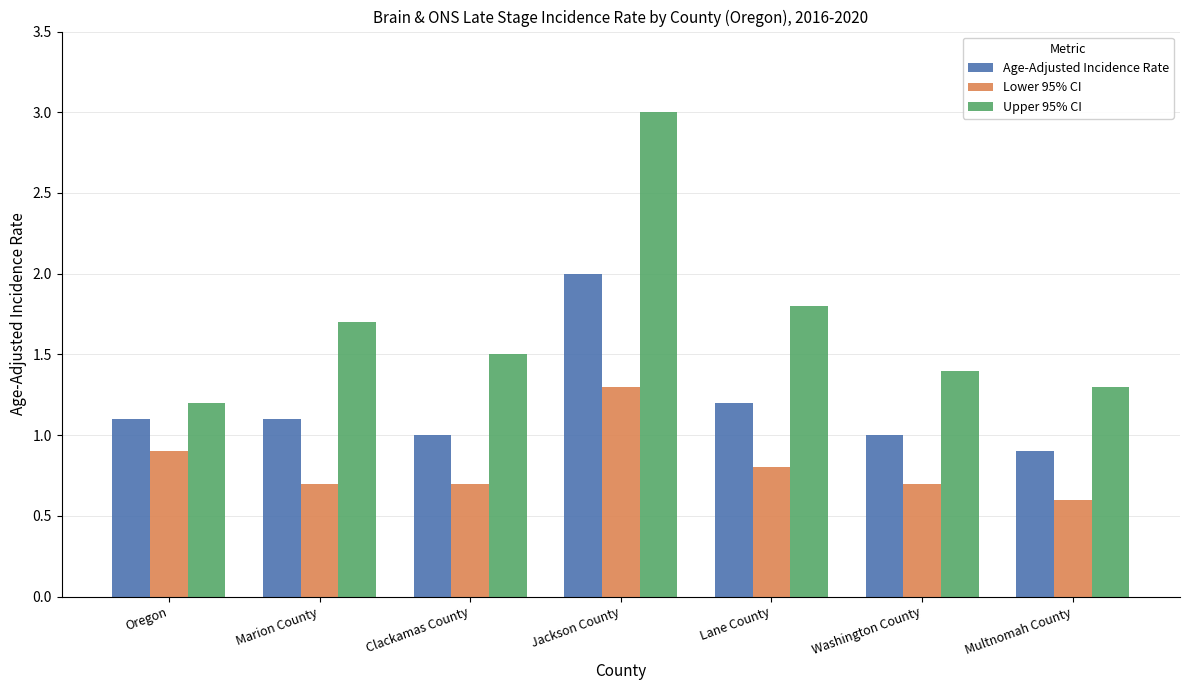

How many groups of bars are there?

7